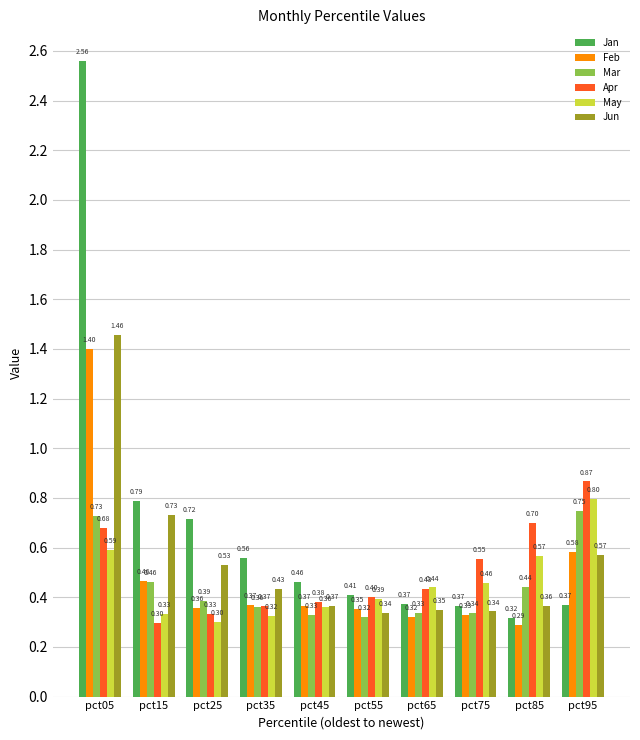

At how many categories does at least one series exceed 2?

1